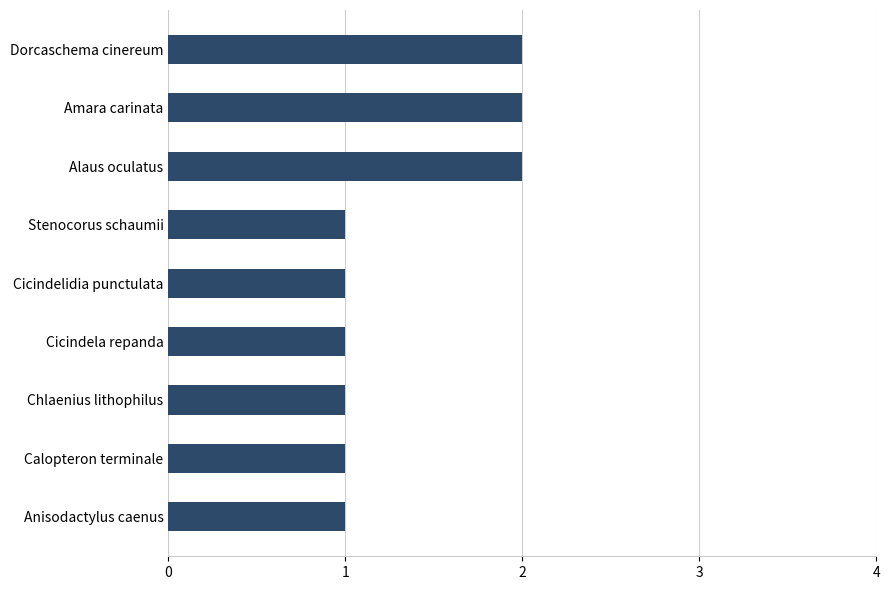

Count the values in the range 1 to 2.

9